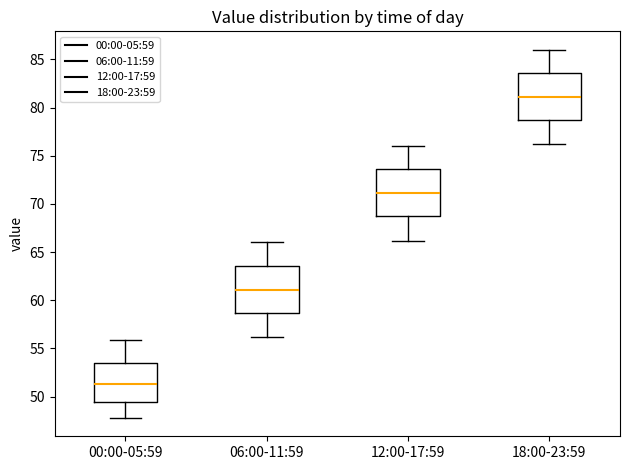

Which box has the lowest median line?

00:00-05:59